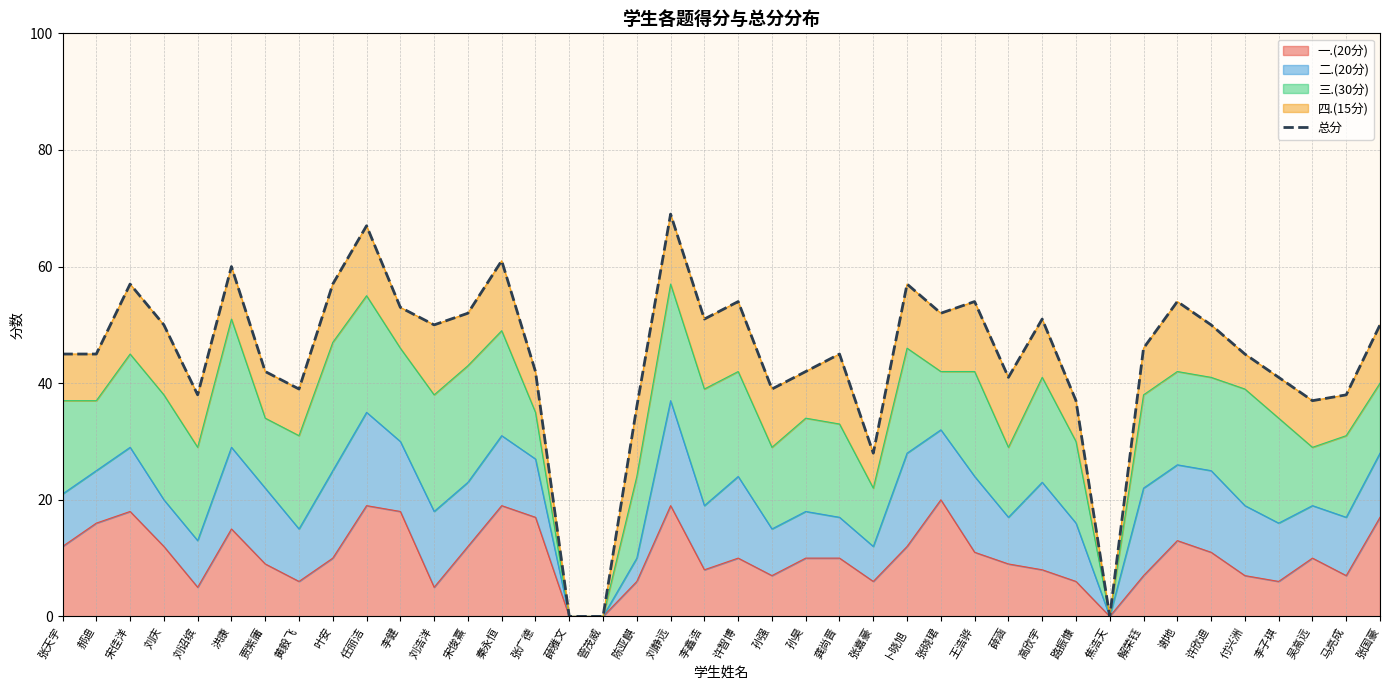

Reading left to right, extract all data points from this chart.

45	45	57	50	38	60	42	39	57	67	53	50	52	61	42	0	0	36	69	51	54	39	42	45	28	57	52	54	41	51	37	0	46	54	50	45	41	37	38	50